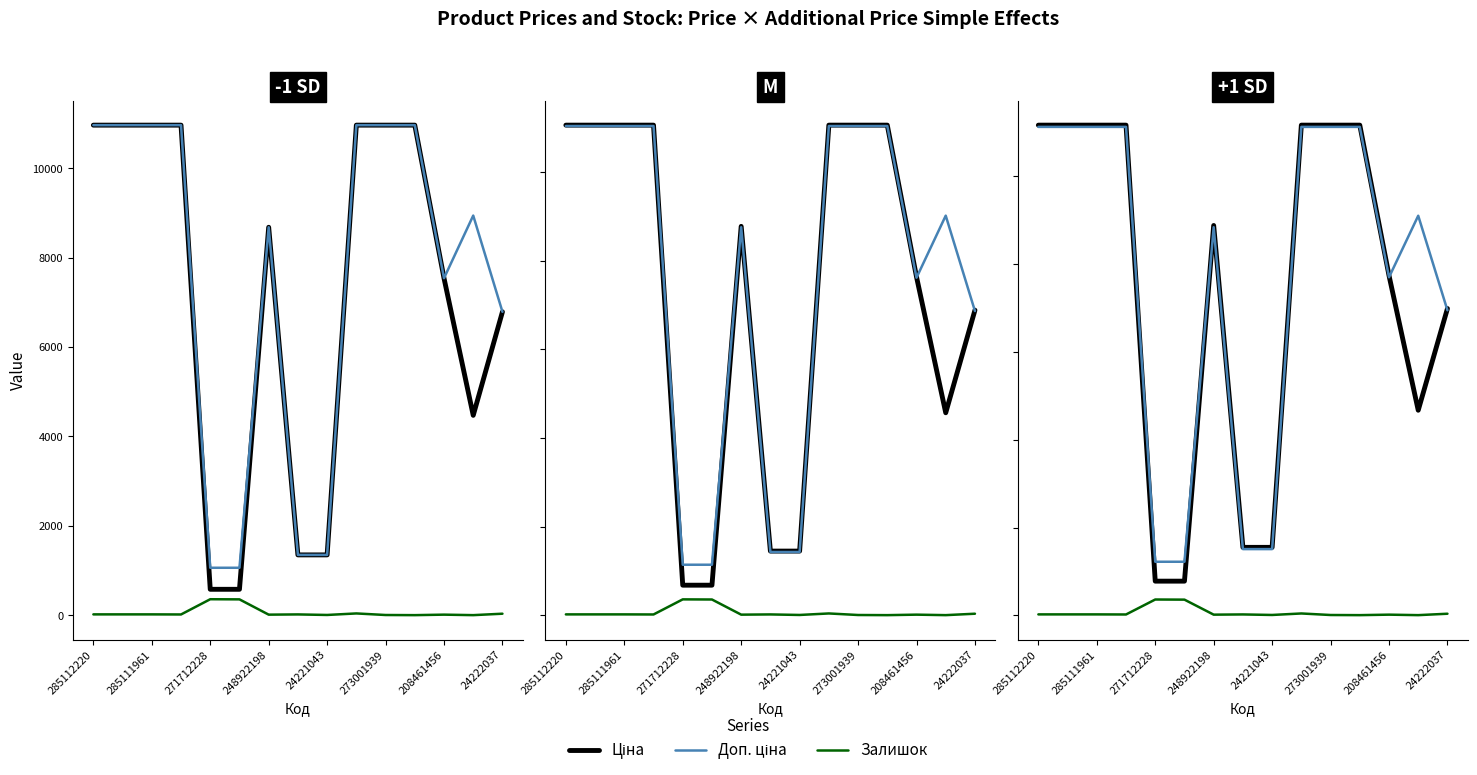

True or false: Доп. ціна has more than 1 interior local peaks.

True